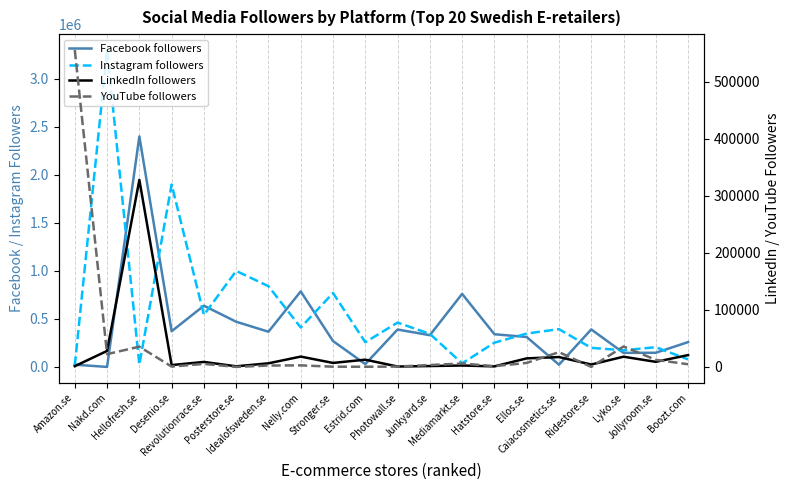

Where is the first local minimum for YouTube followers?

Nakd.com